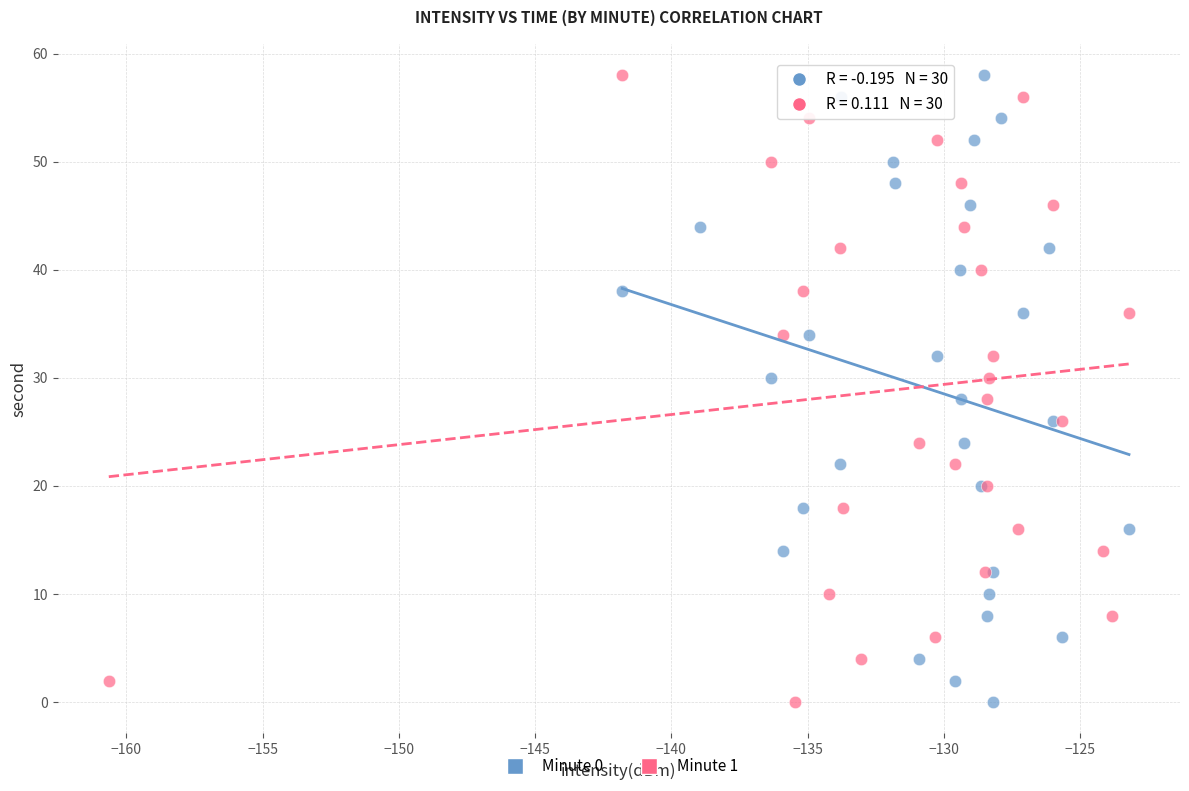

What are all the series names shown in the legend?

Minute 0, Minute 1